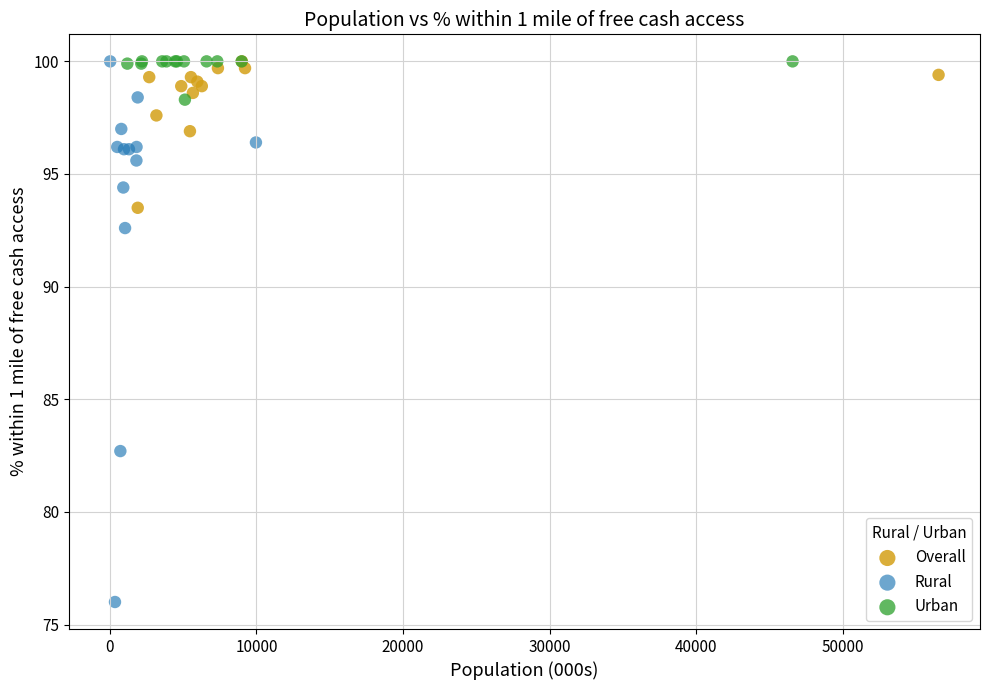

Which series contains the lowest Y value?

Rural